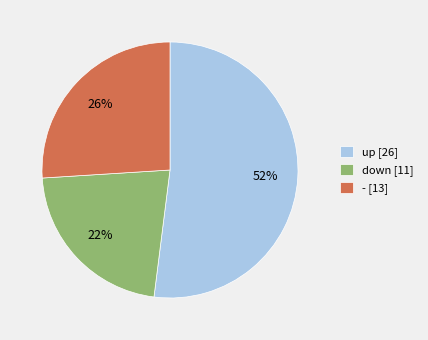

Between - and down, which is larger?

-